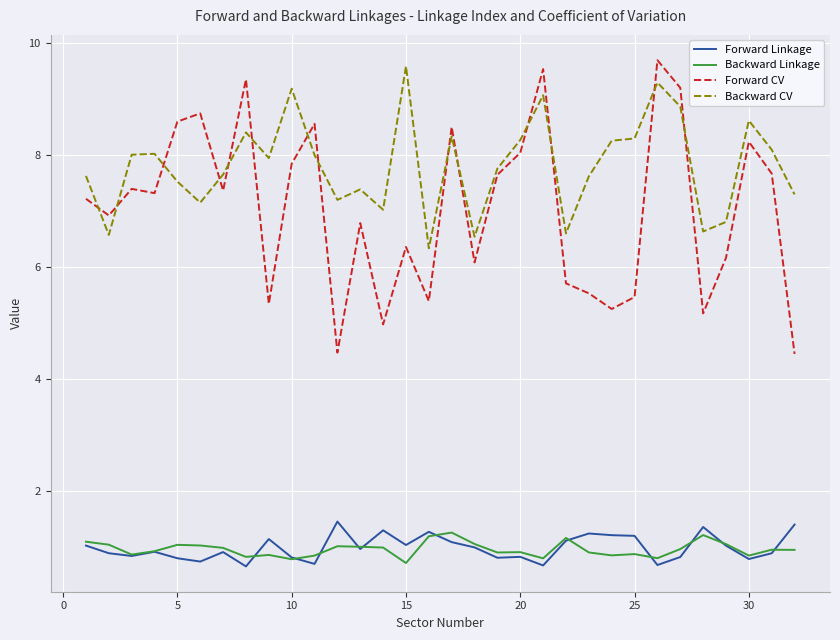

What is the highest value of the Backward CV series?

9.6